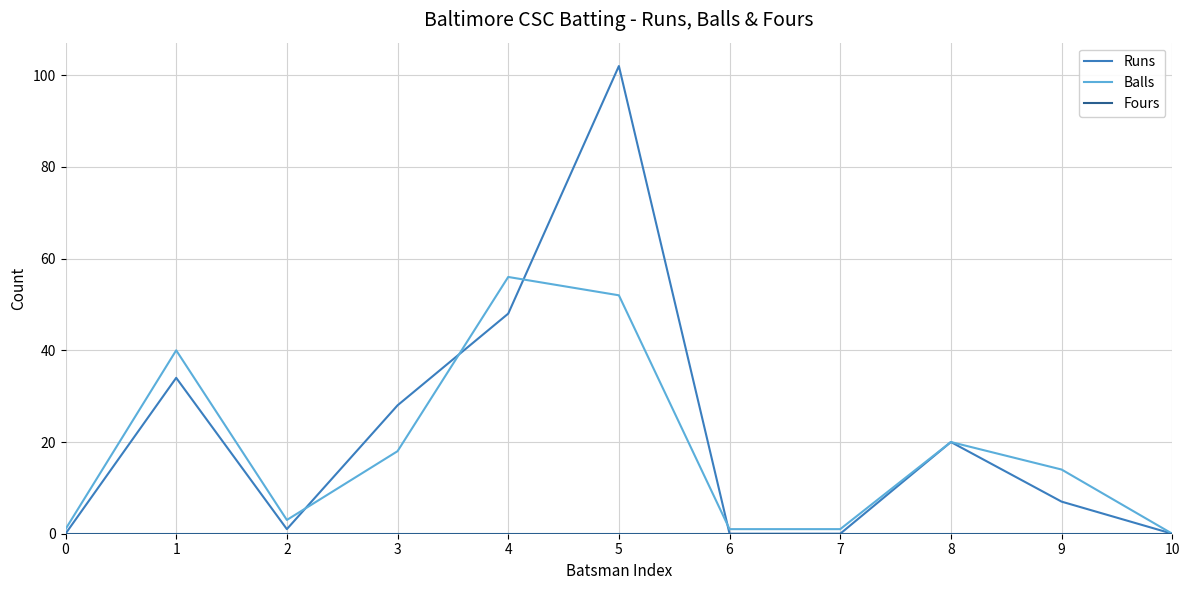

What is the greatest value displayed?

102